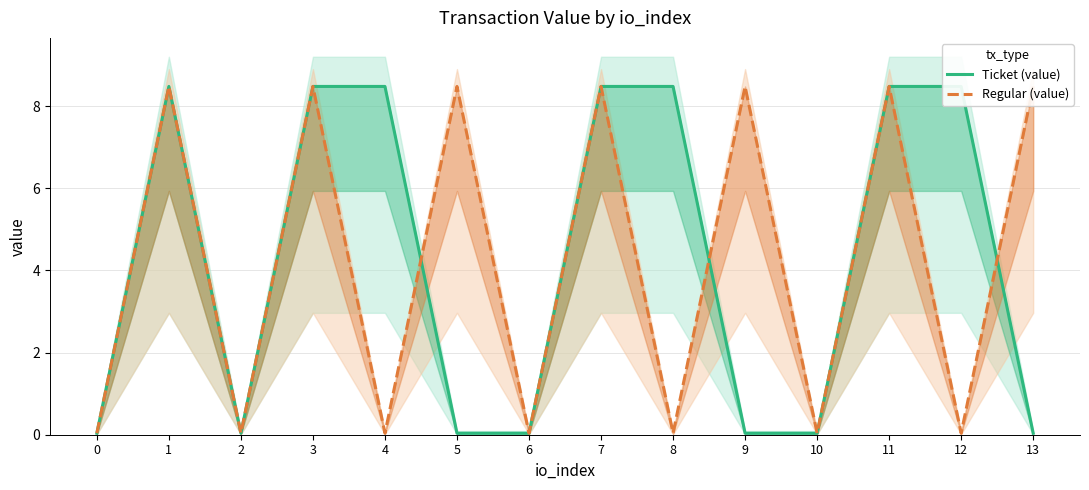

True or false: Regular (value) and Ticket (value) cross at least once.

True